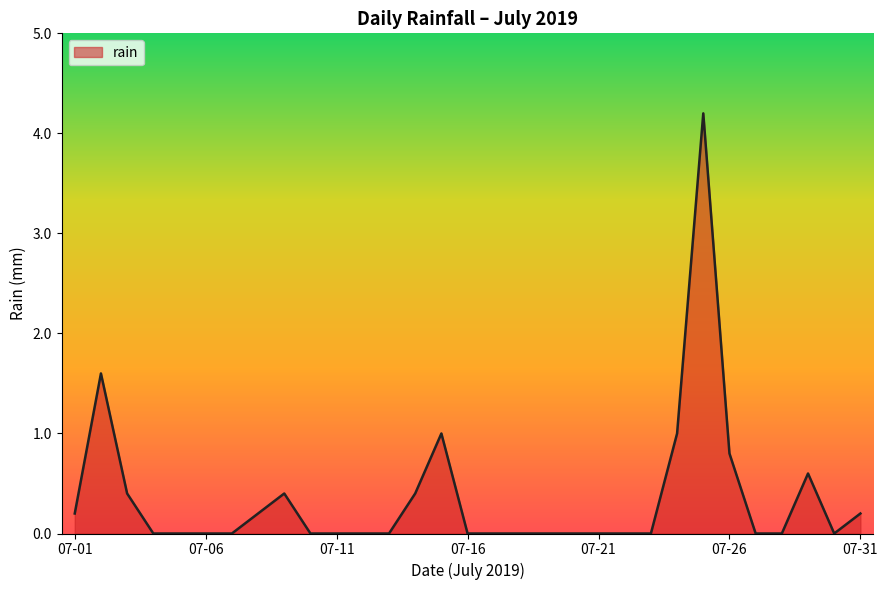

What is the maximum value shown in the chart?

4.2